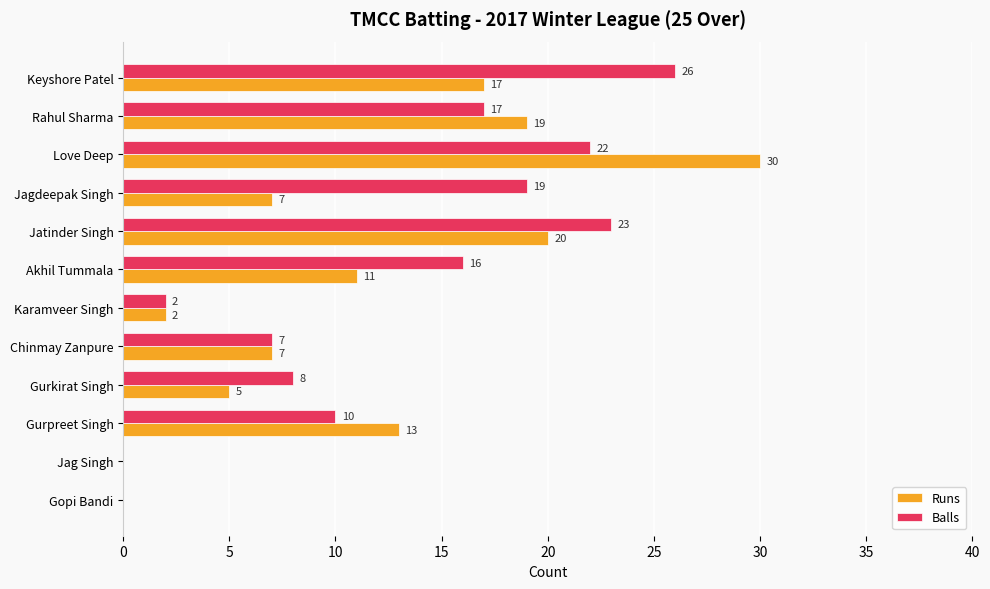

Which category has the highest value in the Balls series?

Keyshore Patel